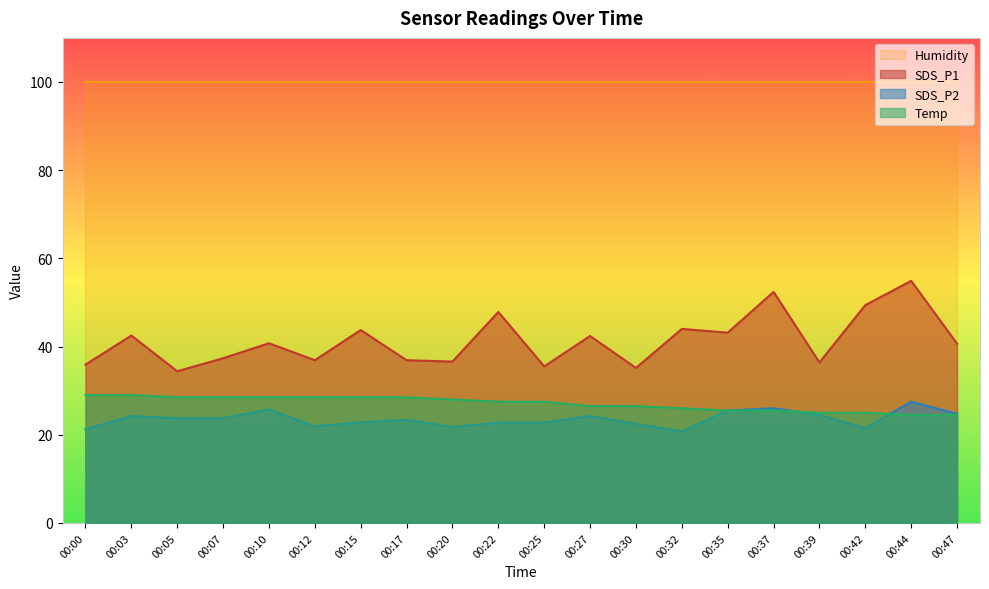

At how many categories does at least one series exceed 53?

20